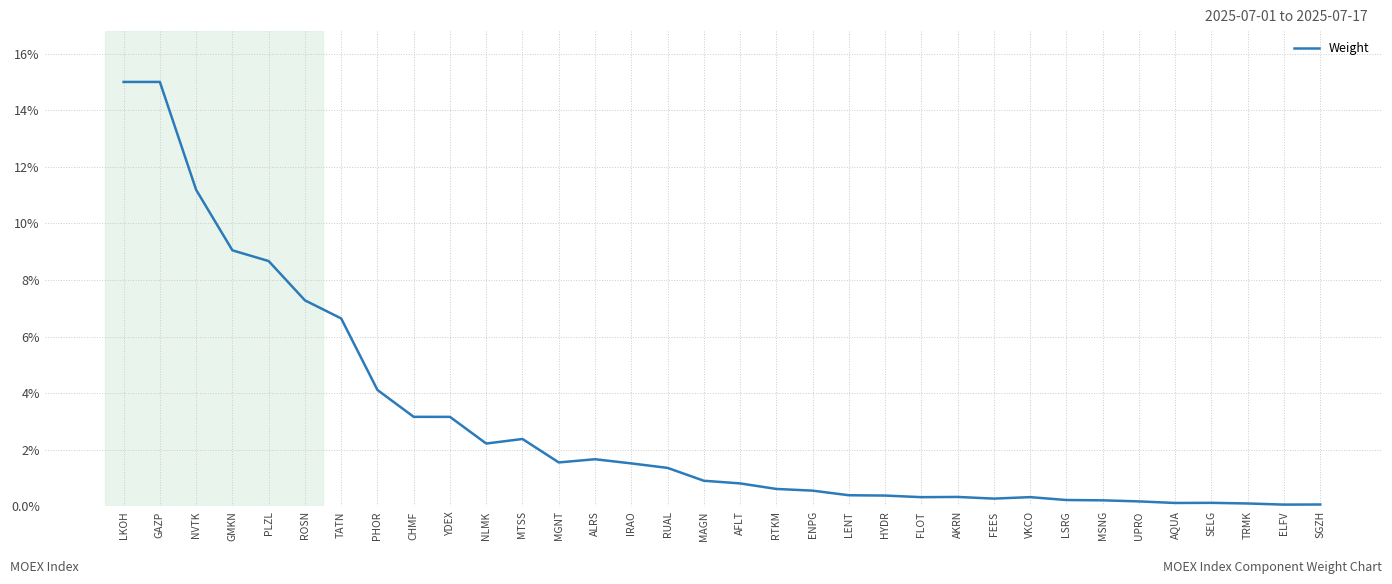

What position from the left is IRAO?

15